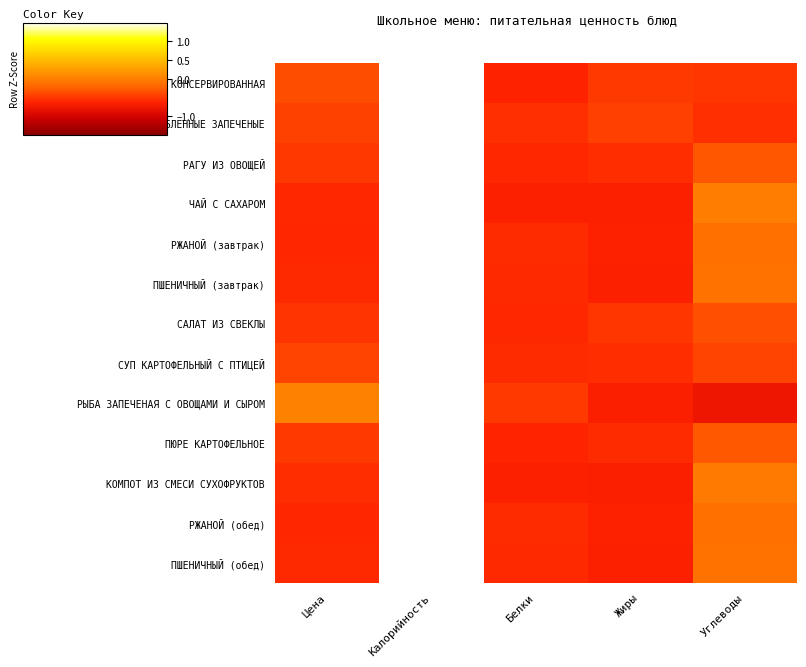

Which series changed the most between Цена and Белки?

РЫБА ЗАПЕЧЕНАЯ С ОВОЩАМИ И СЫРОМ